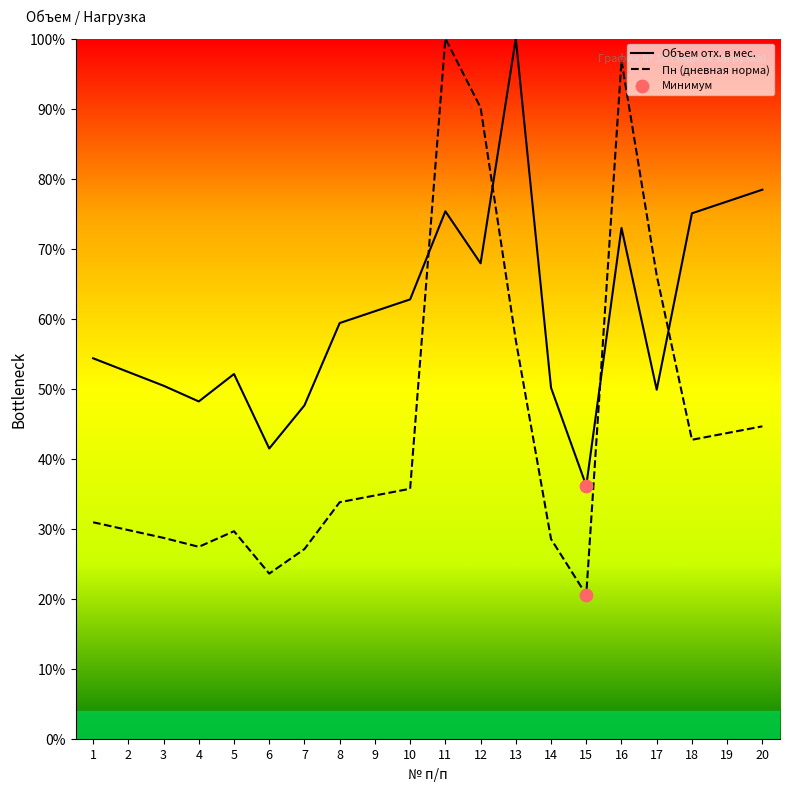

Which series has the largest total across all categories?

Объем отх. в мес.